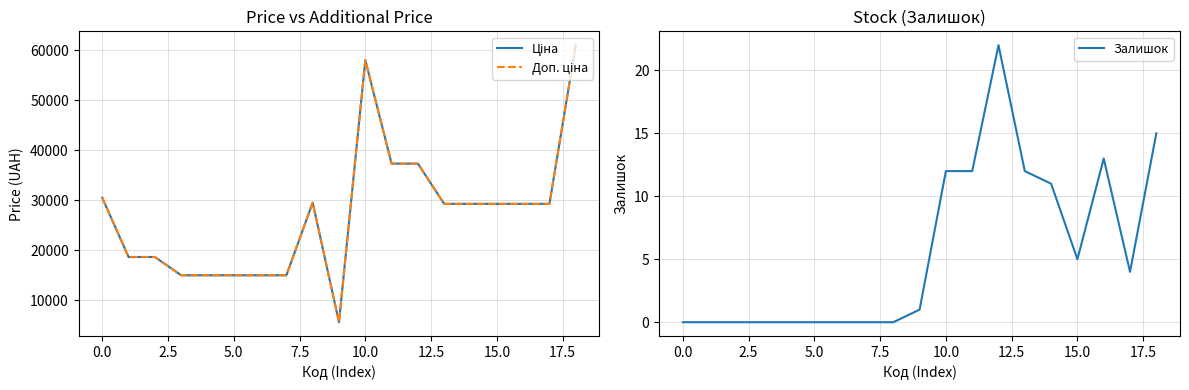

Is it true that Залишок equals 14.2 at 5.0?

False